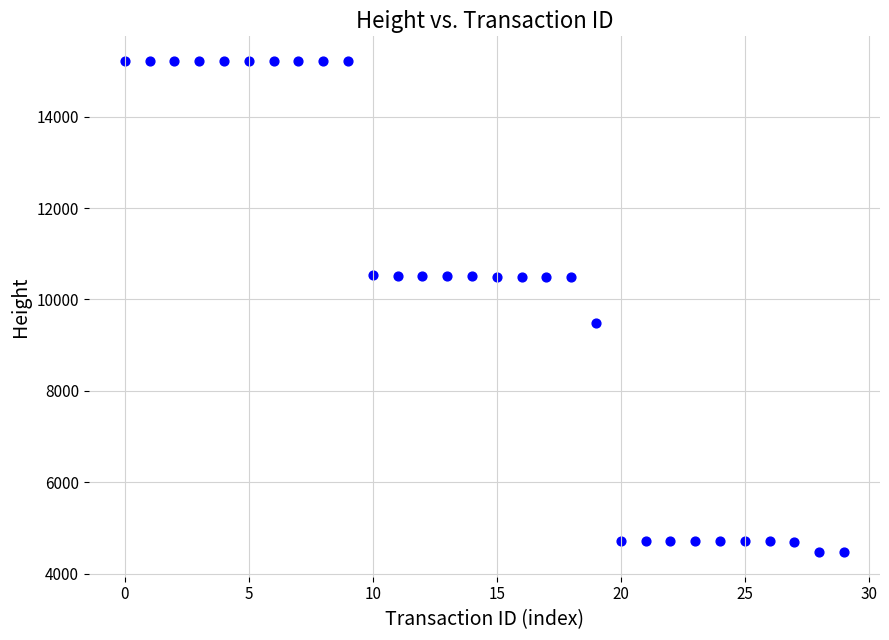

What Y value in the scatter plot is closest to 9845?

9493